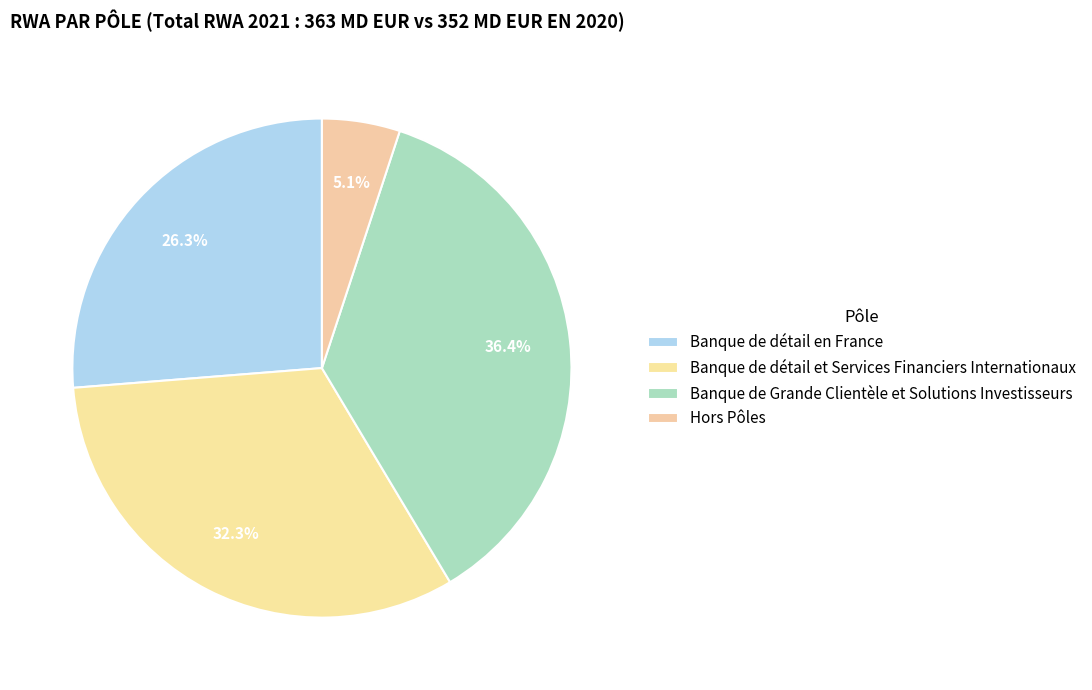

What percentage is the Banque de détail et Services Financiers Internationaux slice, to the nearest percent?

32%